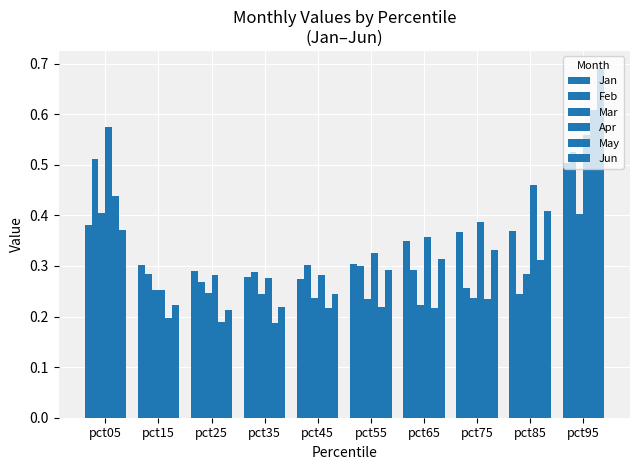

How many distinct data groups are displayed?

6